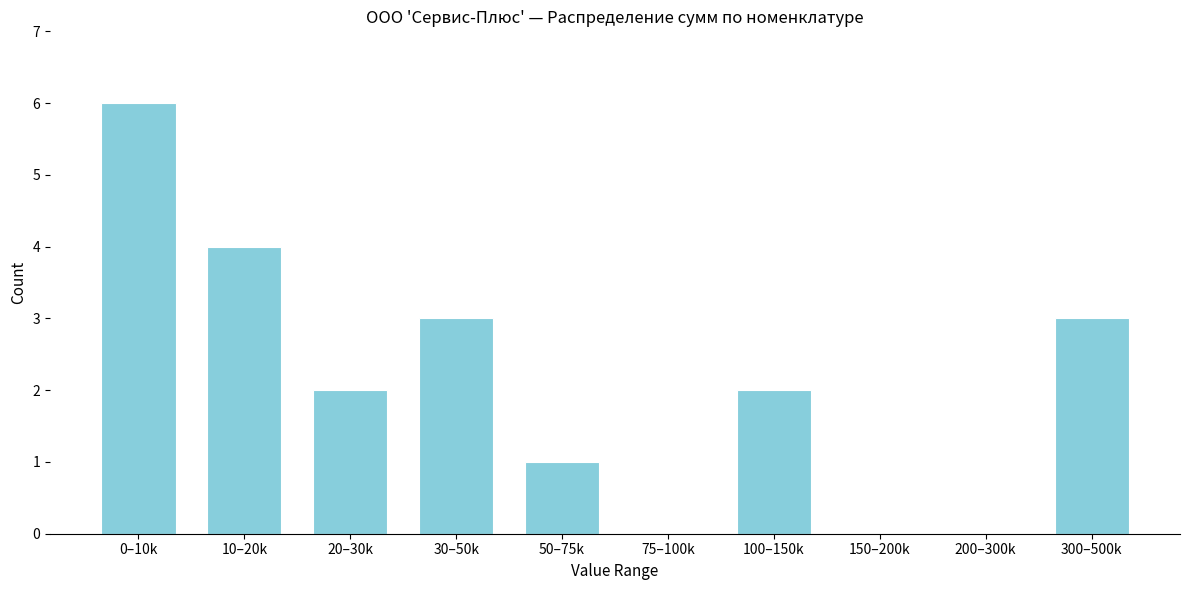

Reading right to left, list all the values displayed in this chart.

300–500k=3	200–300k=0	150–200k=0	100–150k=2	75–100k=0	50–75k=1	30–50k=3	20–30k=2	10–20k=4	0–10k=6